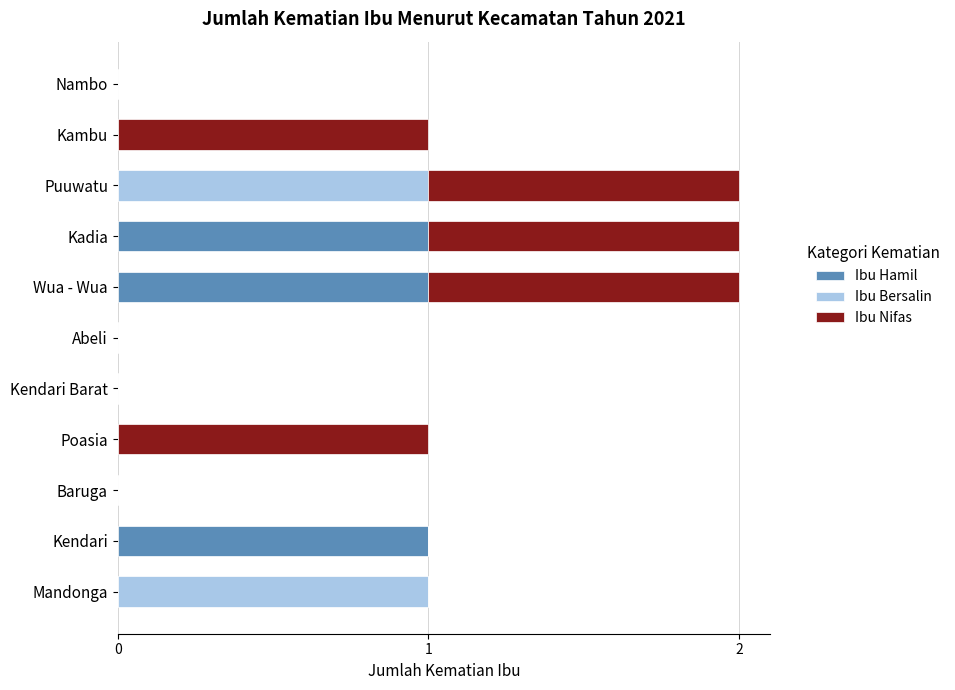

The value of Ibu Hamil at Kendari is 1. True or false?

True